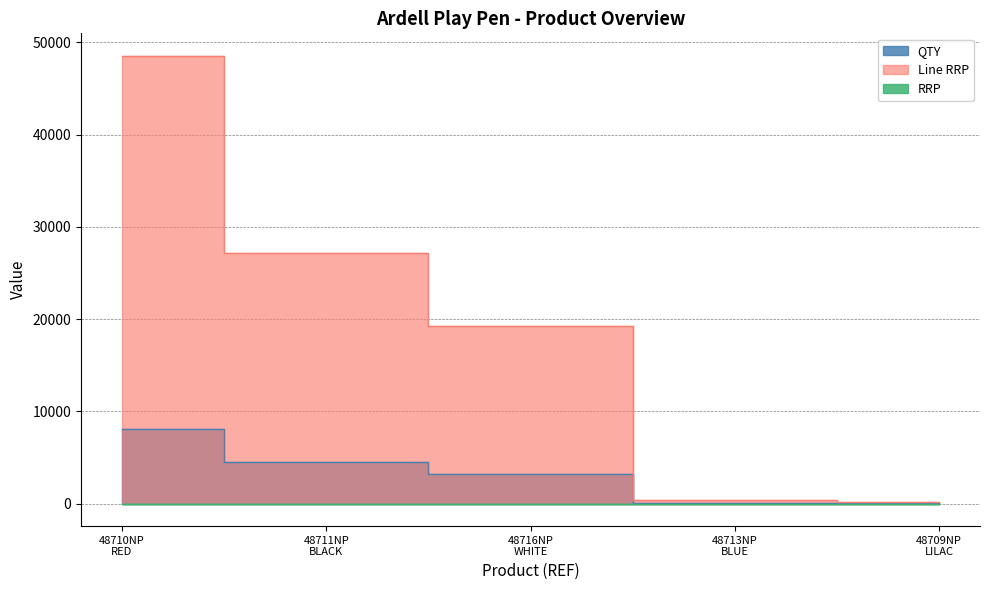

Rank the series by their maximum value, from highest to lowest.

Line RRP, QTY, RRP